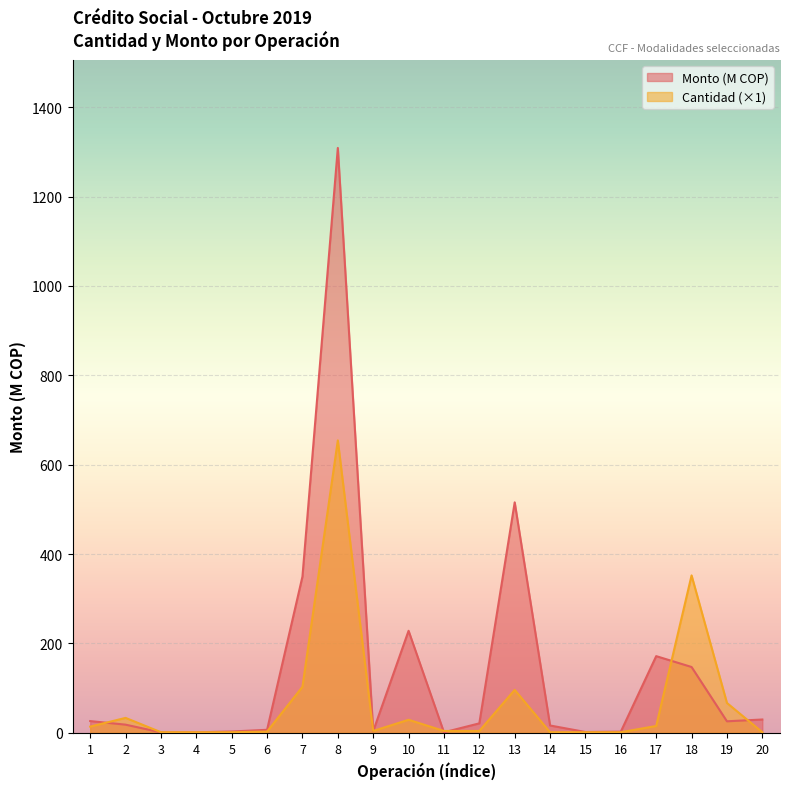

What are all the series names shown in the legend?

Monto (M COP), Cantidad (×1)